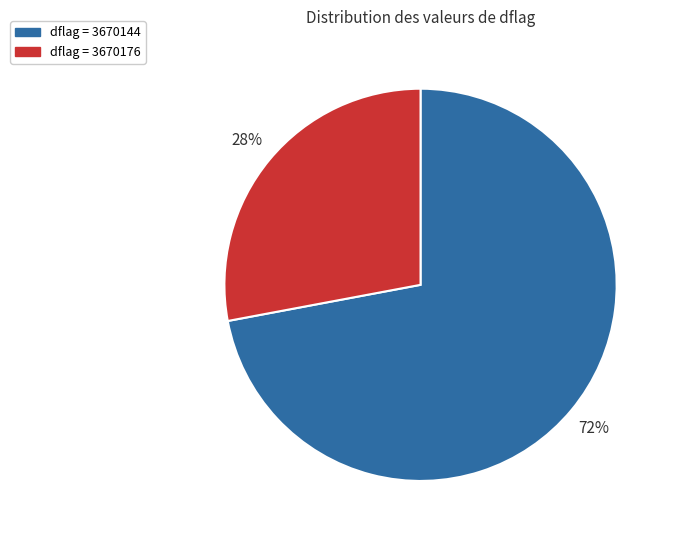

How many slices are in this pie chart?

2